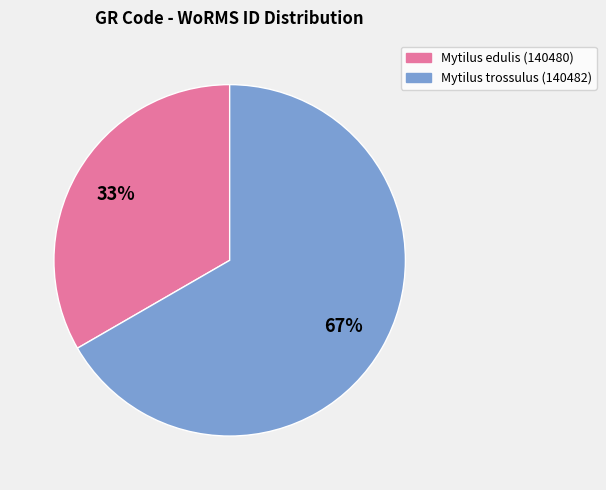

To the nearest percent, what is the average slice percentage?

50%